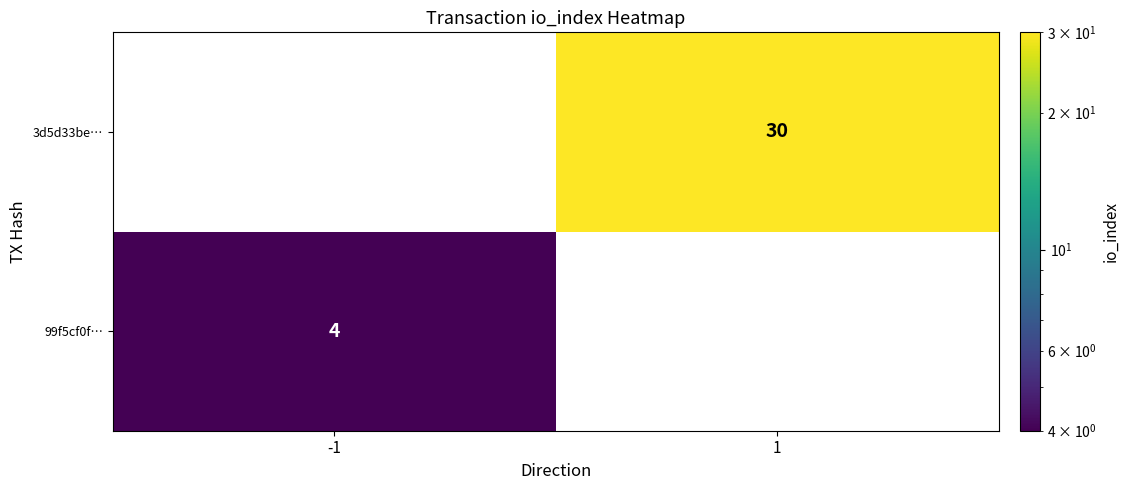

The value of 99f5cf0f… at -1 is 1. True or false?

False